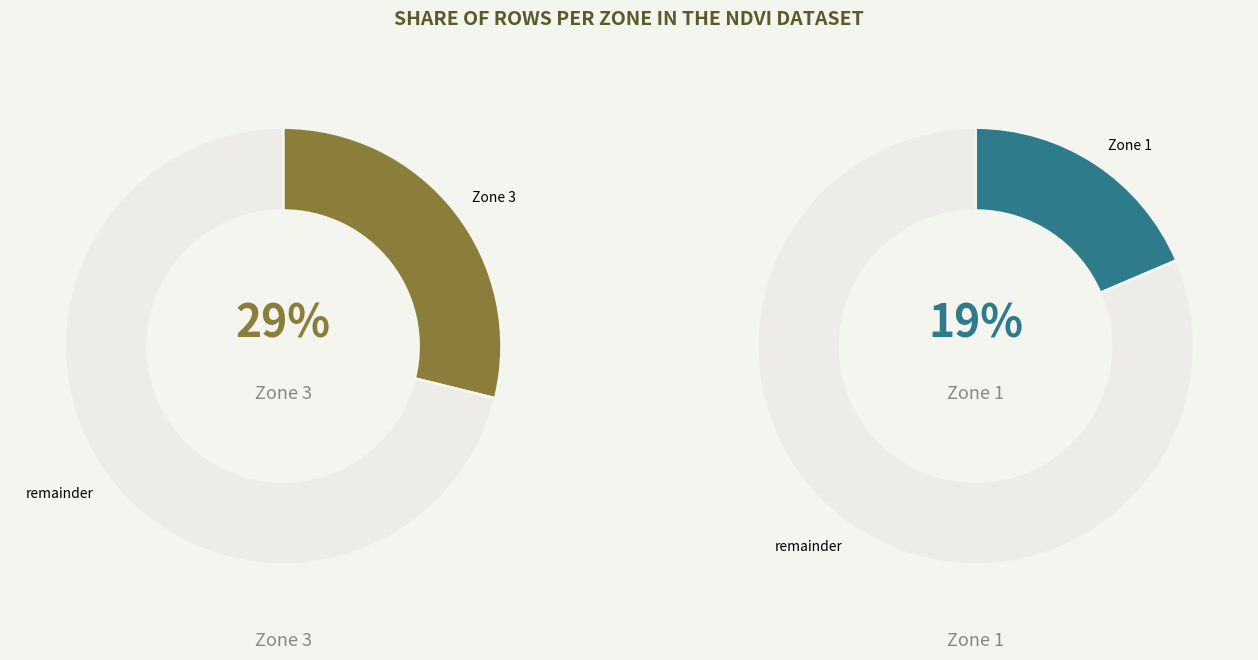

Is there a majority slice in this chart?

No